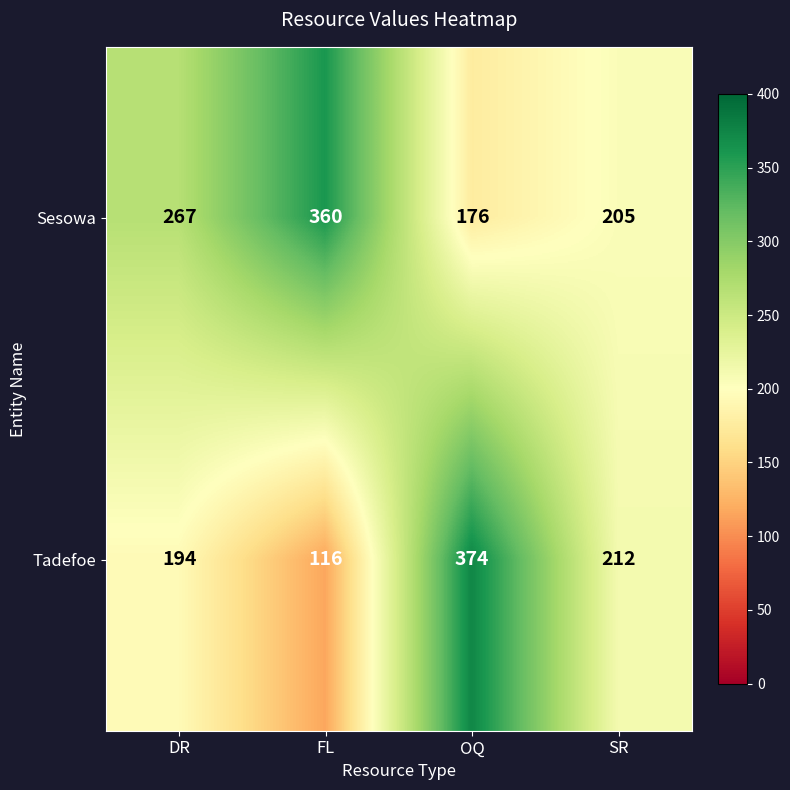

Reading right to left, extract all data points from this chart.

Sesowa: 205	176	360	267
Tadefoe: 212	374	116	194